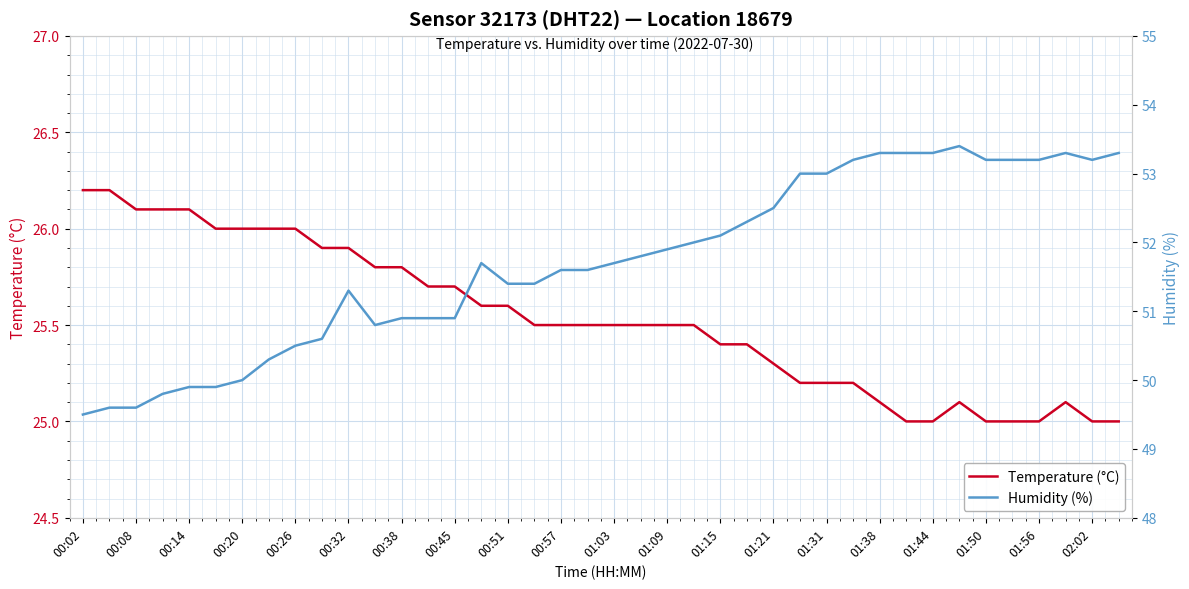

What value does the Temperature (°C) series have at 39?

25.0